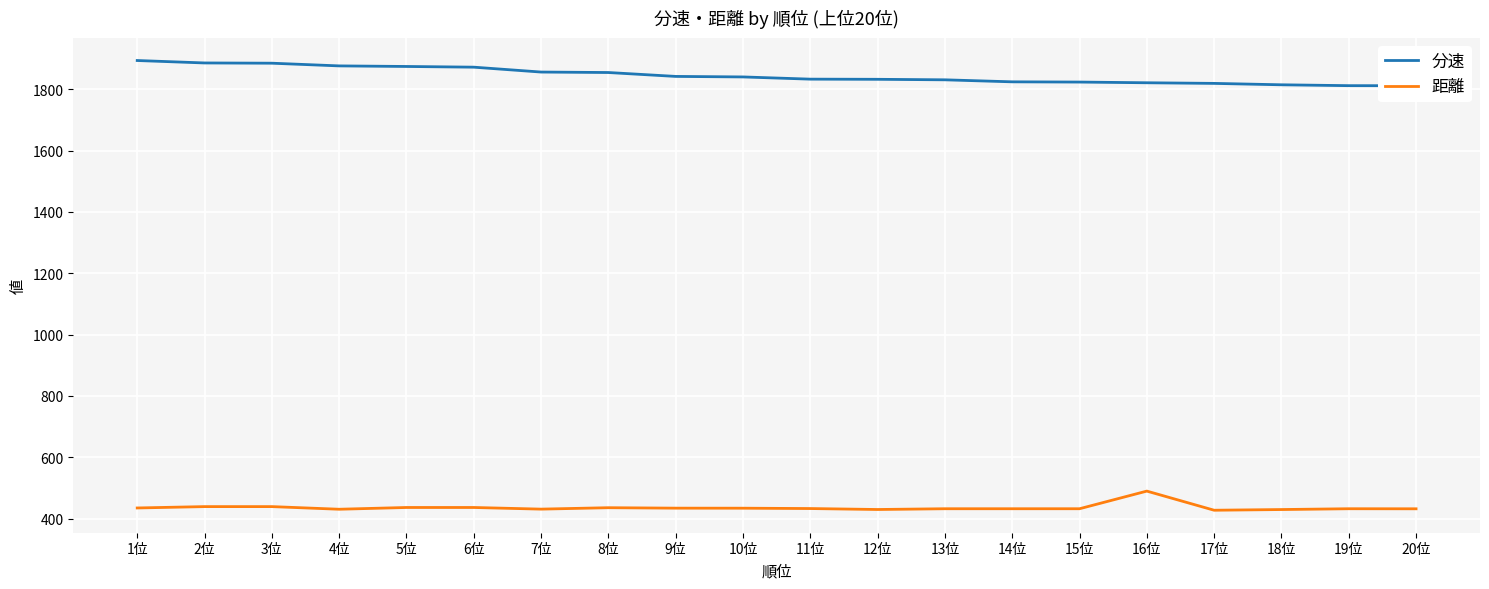

Reading right to left, extract all data points from this chart.

分速: 20位=1811.6	19位=1811.8	18位=1814.6	17位=1819.2	16位=1821.2	15位=1823.5	14位=1824.3	13位=1830.8	12位=1832.5	11位=1833.0	10位=1840.2	9位=1841.9	8位=1854.6	7位=1856.2	6位=1872.1	5位=1874.3	4位=1876.2	3位=1885.0	2位=1885.8	1位=1893.8
距離: 20位=432.1	19位=432.3	18位=429.6	17位=427.4	16位=489.8	15位=432.3	14位=432.3	13位=432.3	12位=429.8	11位=432.9	10位=434.0	9位=434.2	8位=435.6	7位=431.0	6位=436.3	5位=436.3	4位=430.6	3位=439.2	2位=439.2	1位=434.8